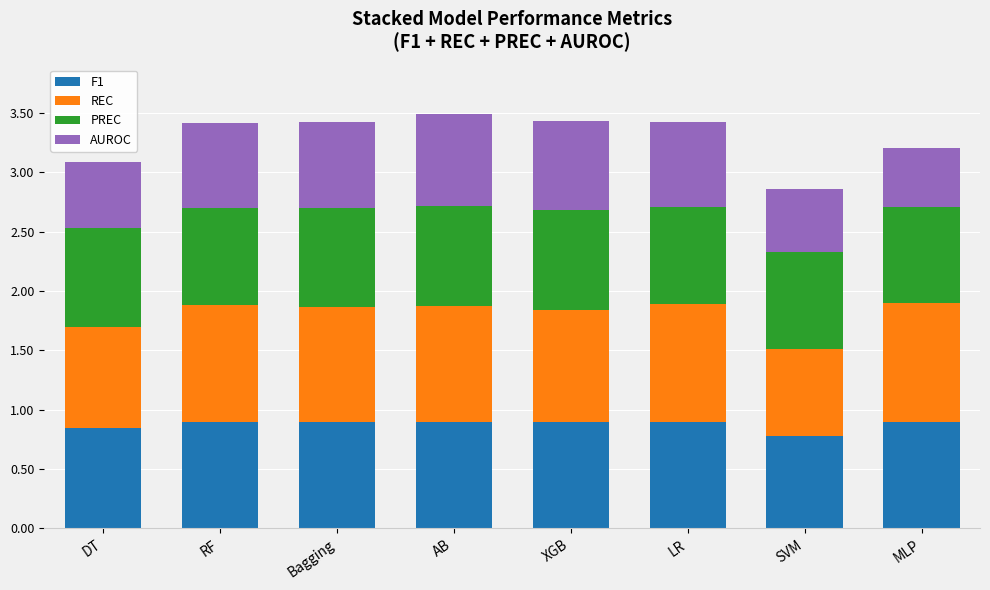

What is the total value across all series at LR?

3.4